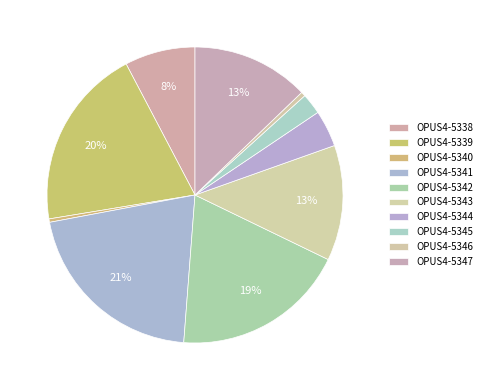

What is the change in value from OPUS4-5341 to OPUS4-5344?

-590